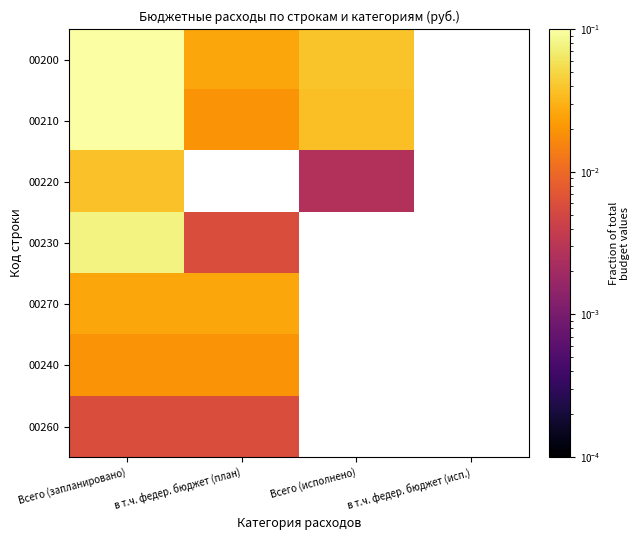

Is the value of 00230 at Всего (исполнено) greater than the value of 00260 at в т.ч. федер. бюджет (исп.)?

No